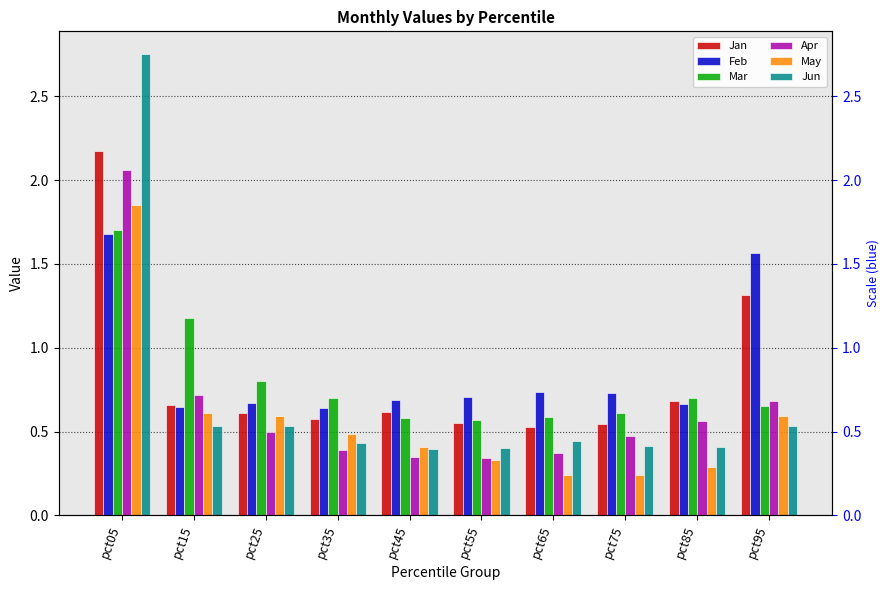

The Mar series shows 1.3 at pct25. True or false?

False